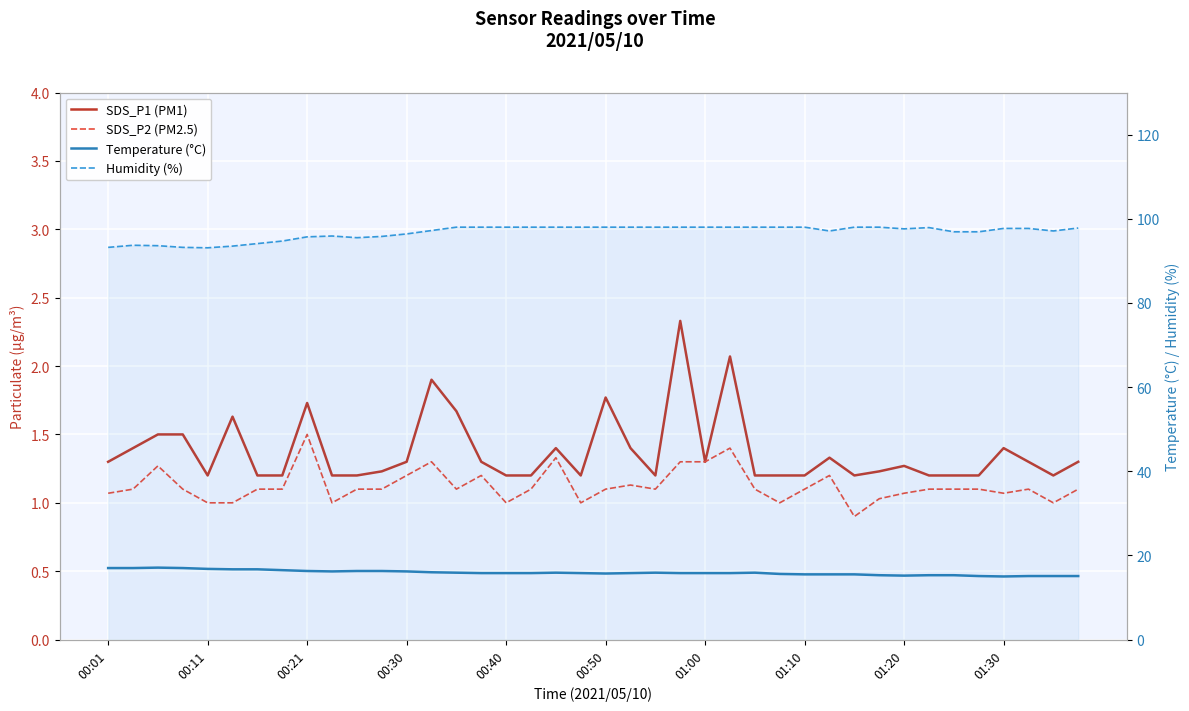

How many series are shown in this chart?

4